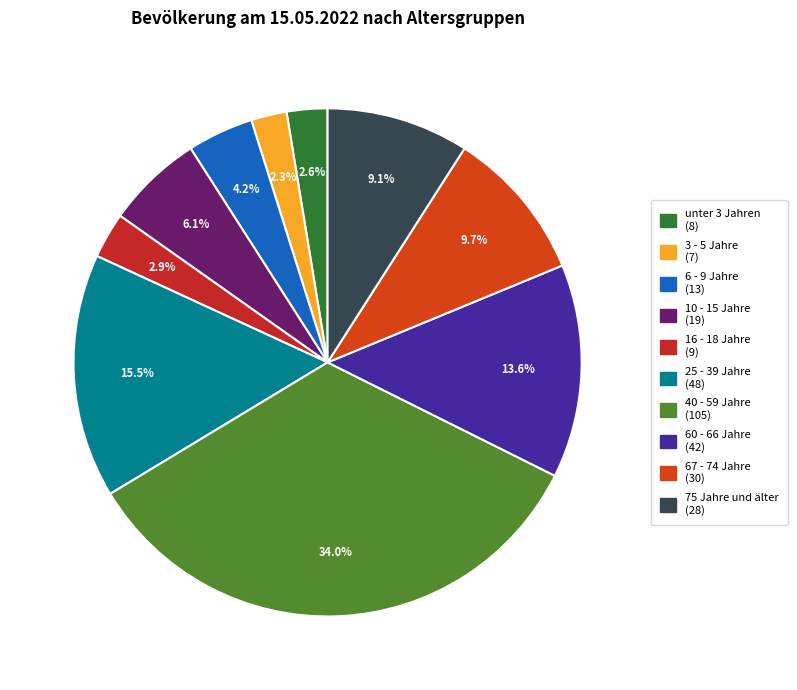

To the nearest percent, what percentage of the pie is 6 - 9 Jahre?

4%